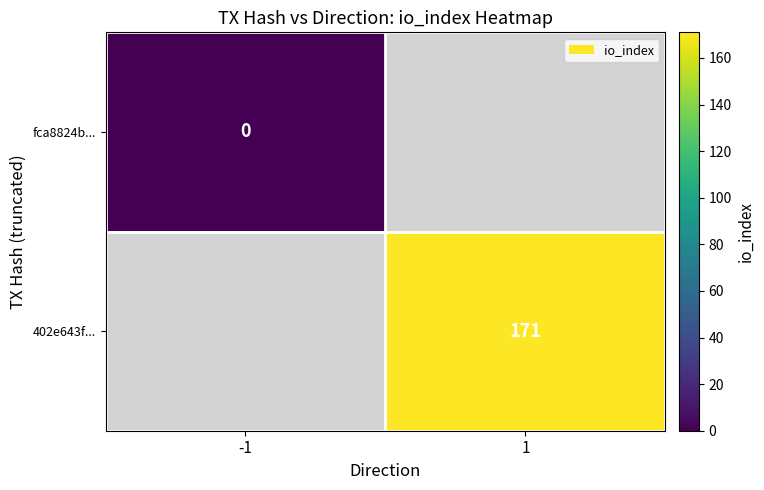

The 402e643f... series shows 171 at 1. True or false?

True